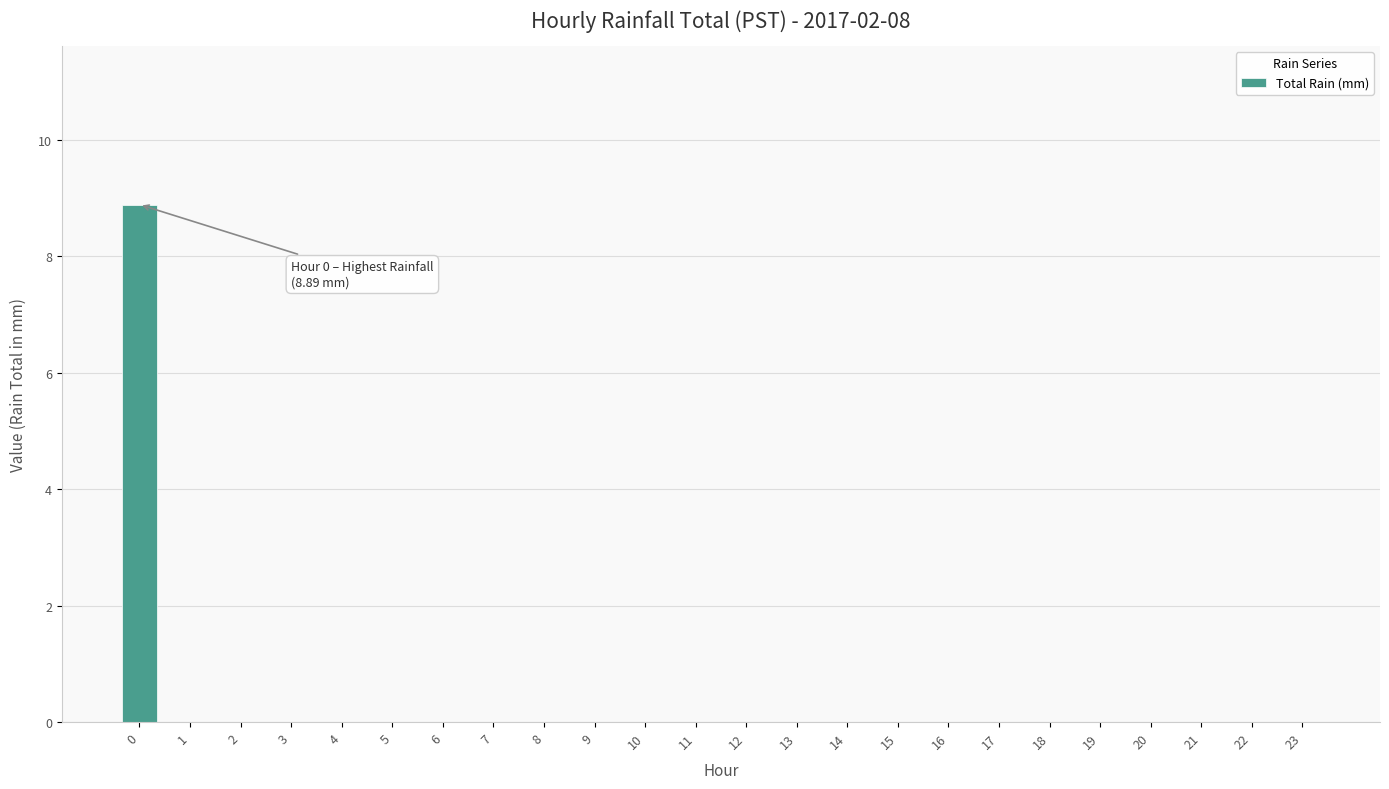

True or false: the data shows 0.0 at 12.

True